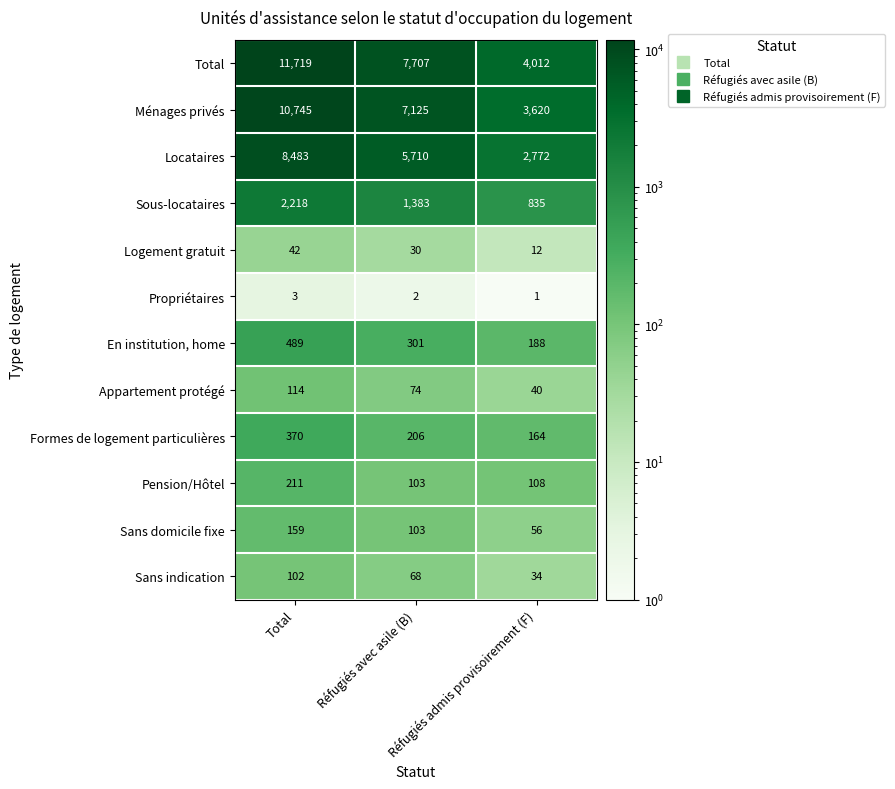

At Réfugiés admis provisoirement (F), list the series in order from largest to smallest.

Total, Ménages privés, Locataires, Sous-locataires, En institution, home, Formes de logement particulières, Pension/Hôtel, Sans domicile fixe, Appartement protégé, Sans indication, Logement gratuit, Propriétaires